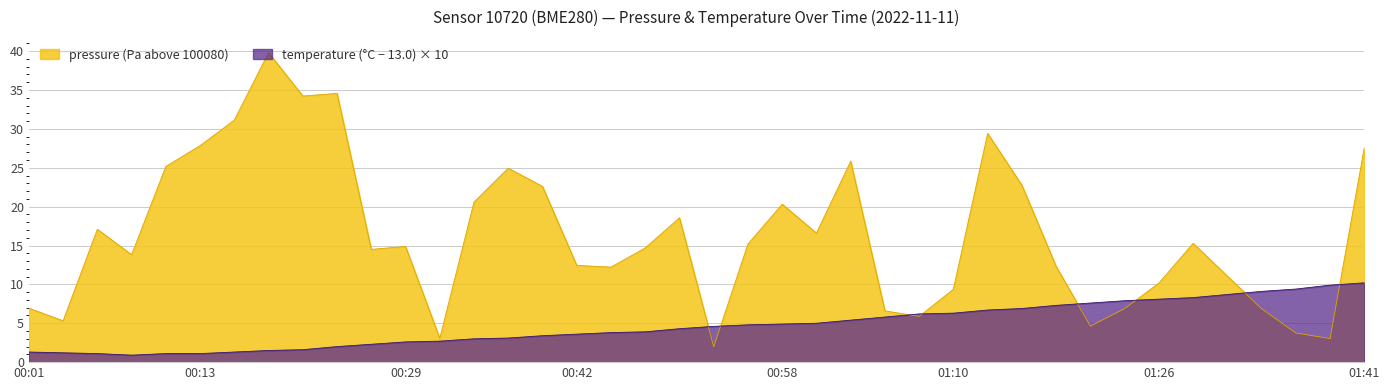

What is the difference between the pressure values at 00:42 and 00:32?

9.4